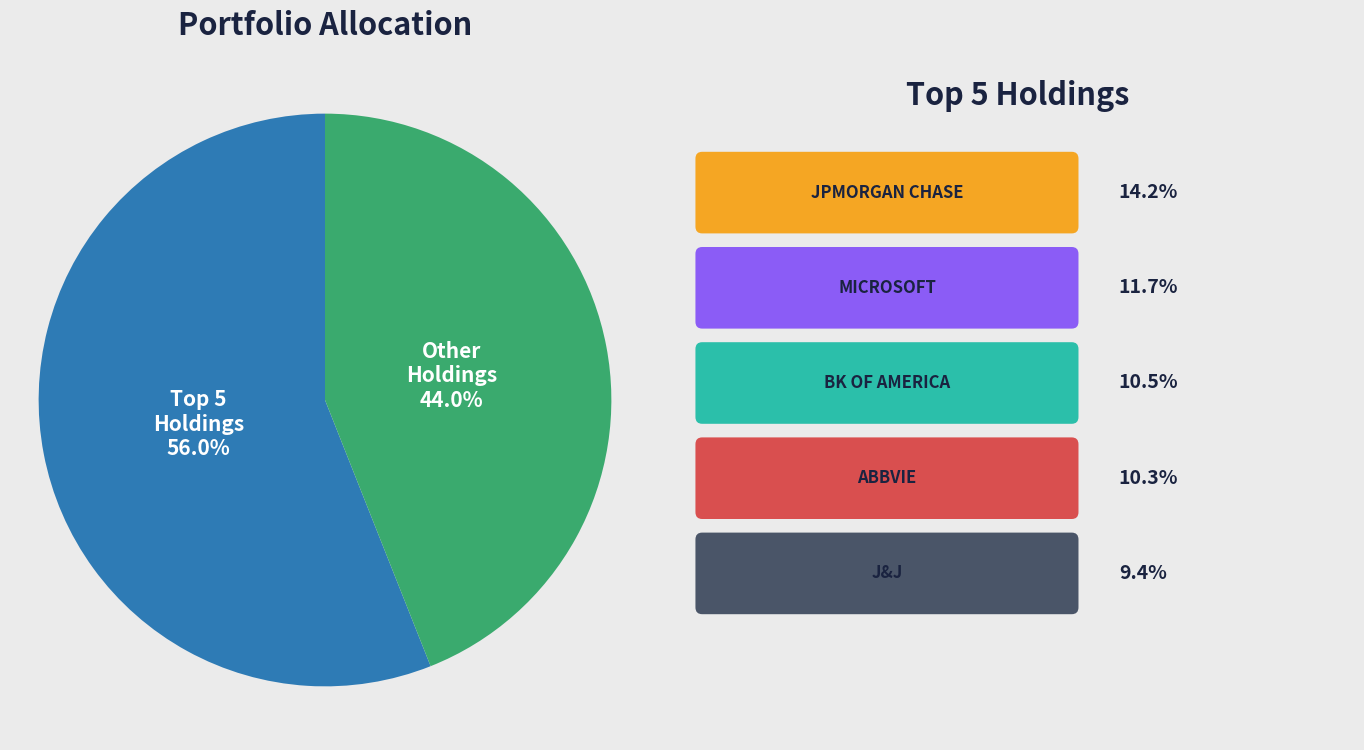

Is there a majority slice in this chart?

Yes